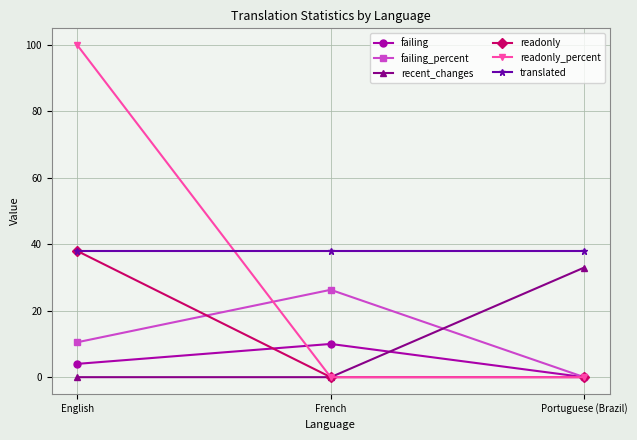

Is it true that readonly_percent equals 48.2 at Portuguese (Brazil)?

False